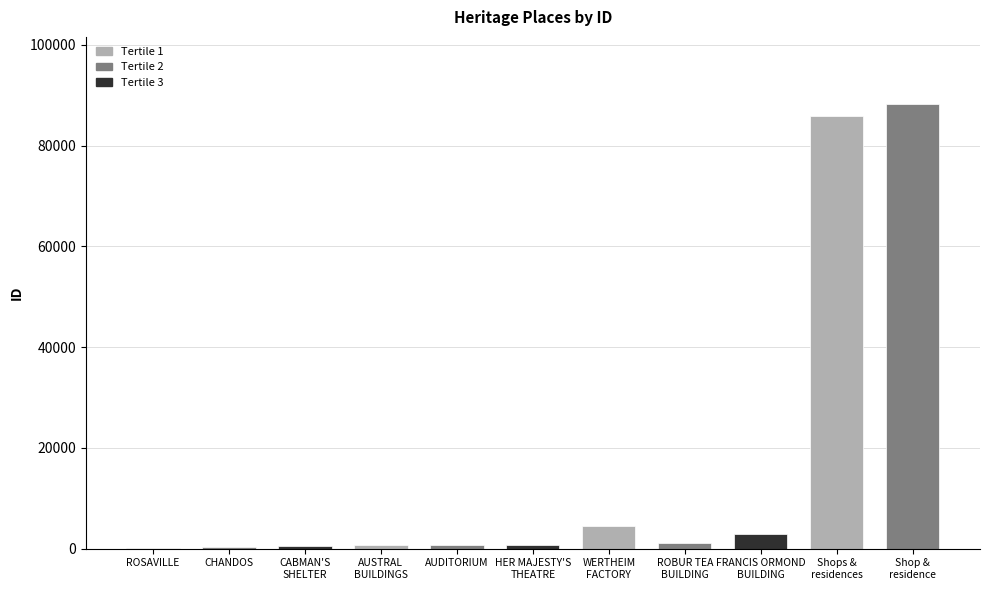

List the labels in order of value, largest first.

Shop & residence, Shops & residences, FORMER WERTHEIM PIANO FACTORY, FRANCIS ORMOND BUILDING, ROBUR TEA BUILDING, HER MAJESTY'S THEATRE, FORMERLY THE AUDITORIUM, AUSTRAL BUILDINGS, FORMER GRAND RANK CABMAN'S SHELTER, CHANDOS, ROSAVILLE